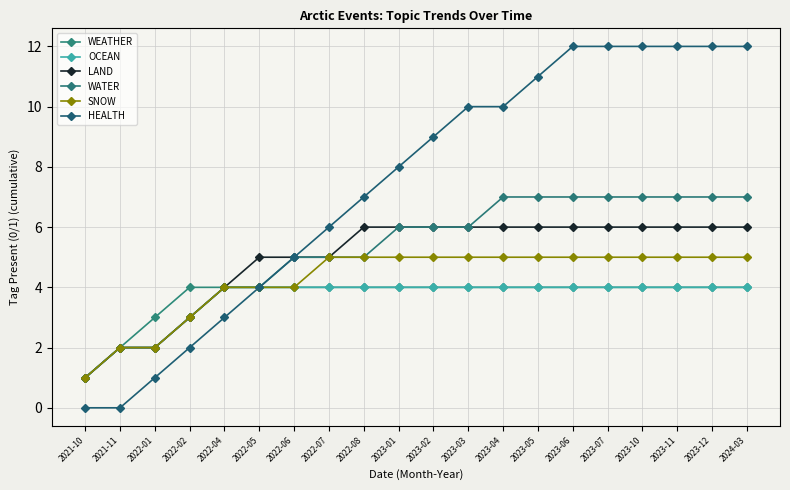

True or false: WATER and SNOW intersect in this chart.

False